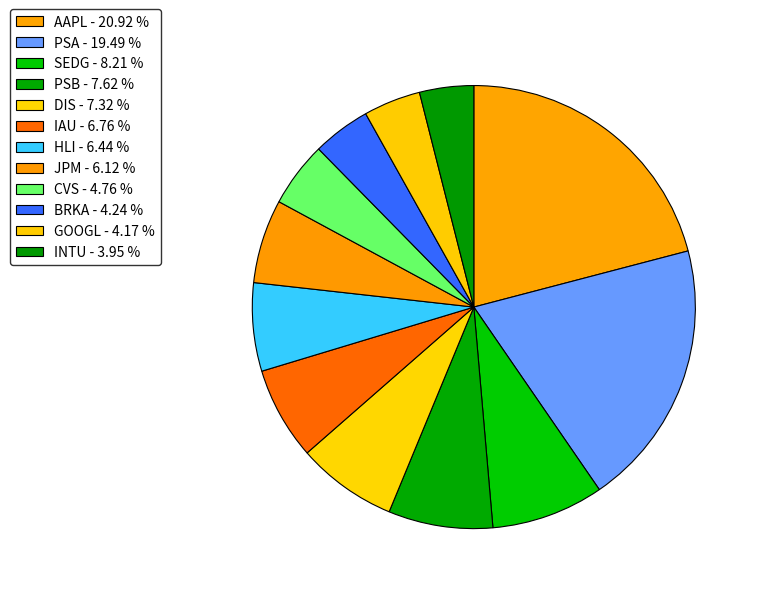

Is SEDG the majority of the pie?

No